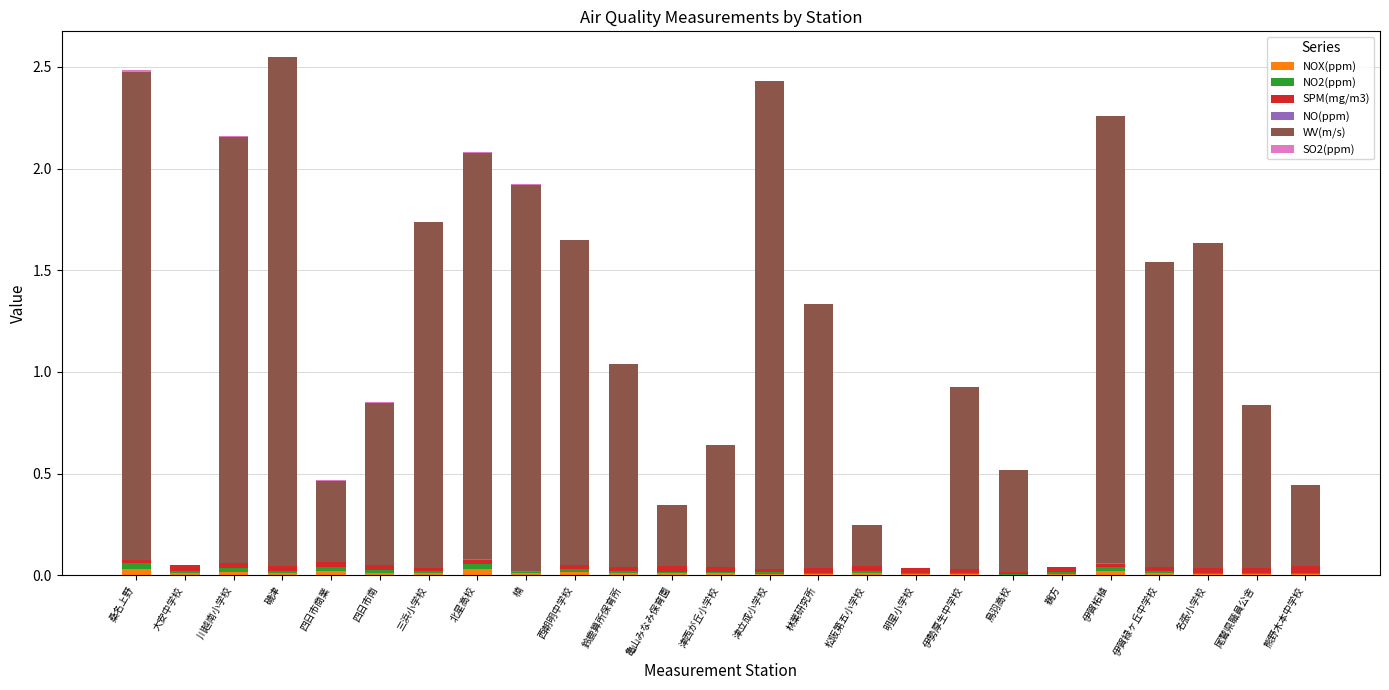

Is it true that NOX(ppm) equals 0.0 at 津立成小学校?

True